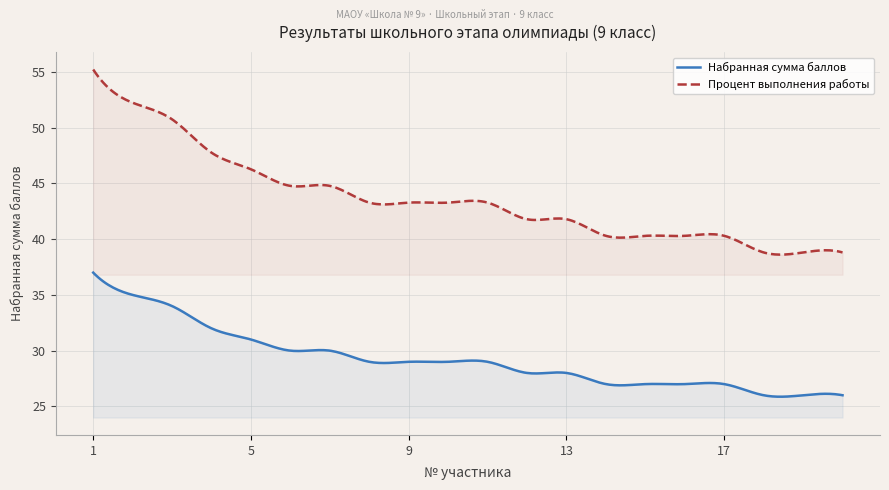

Rank the series by their average value, from highest to lowest.

Процент выполнения работы, Набранная сумма баллов